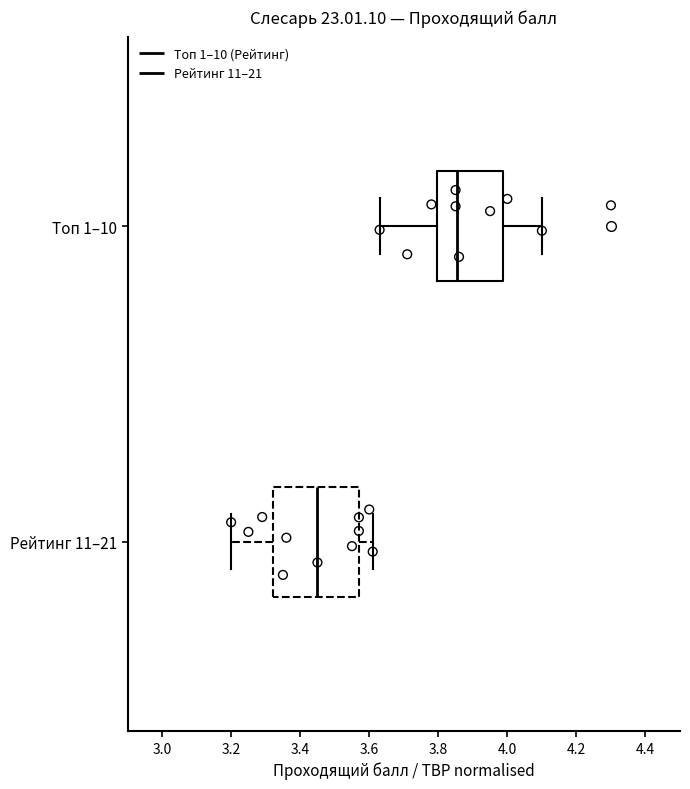

Which box's median line is the furthest to the left?

Рейтинг 11–21